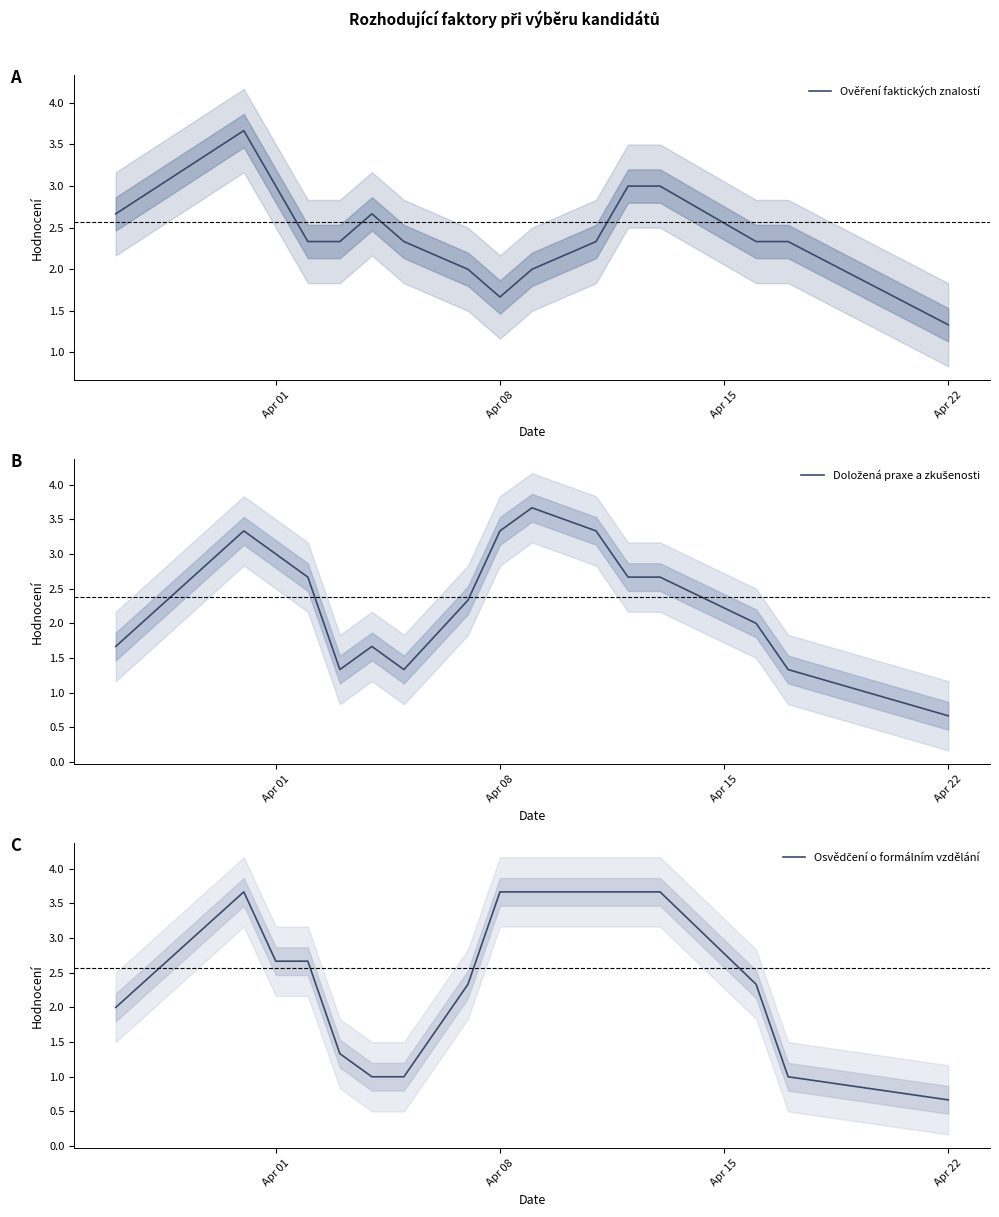

At how many categories does at least one series exceed 2?

15